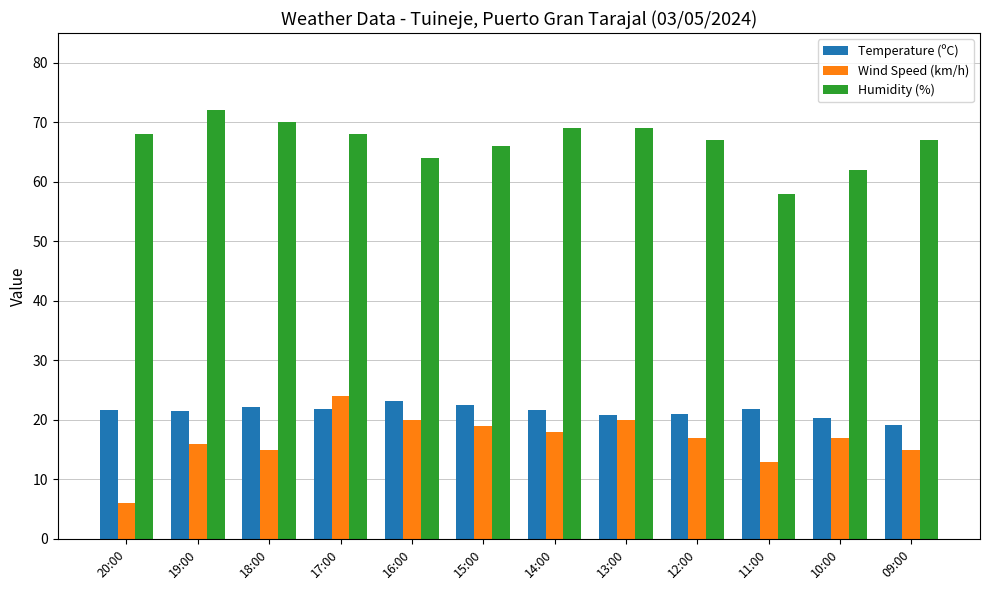

How many values in the Humidity (%) series are below 68?

6